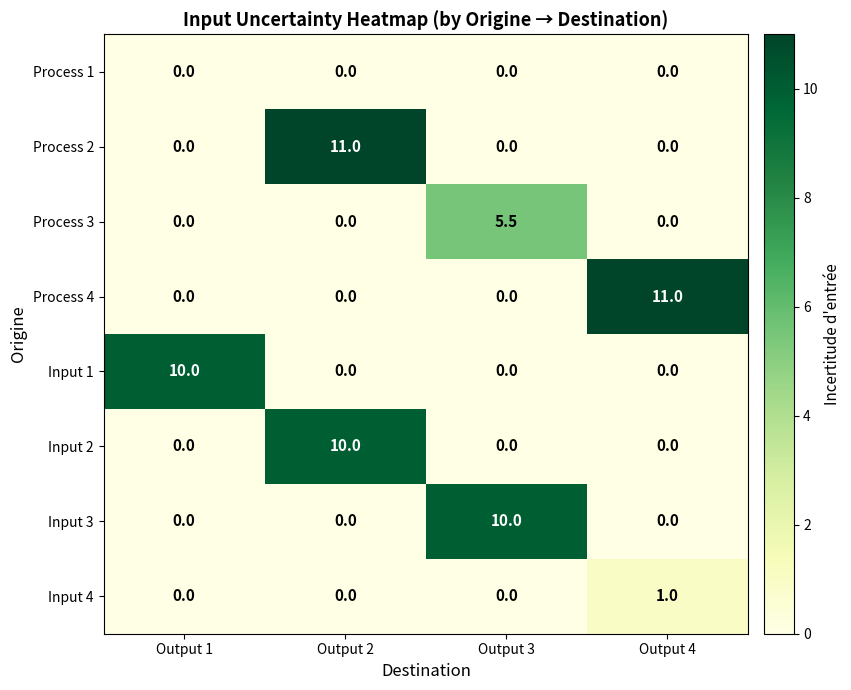

What is the difference between the highest and lowest values at Output 3?

10.0